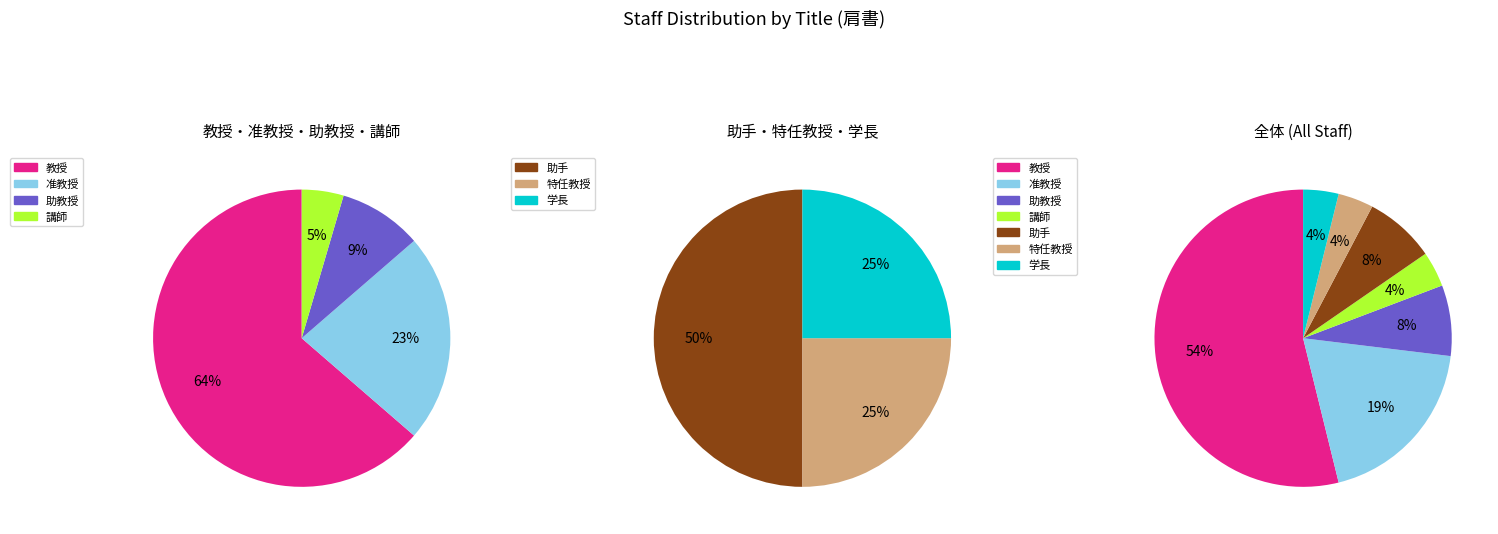

Is the sum of 学長 and 特任教授 greater than half?

No